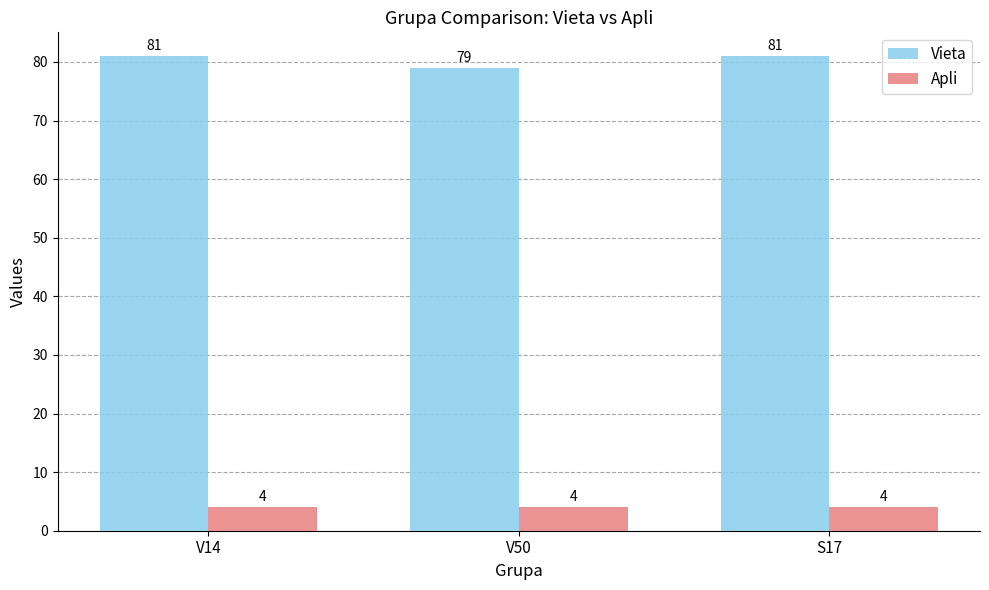

What are all the series names shown in the legend?

Vieta, Apli